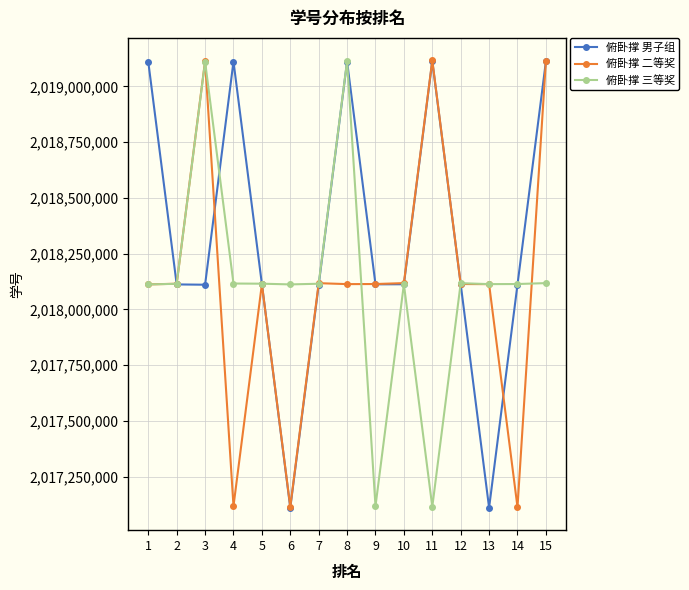

What is the greatest value displayed?

2019117141